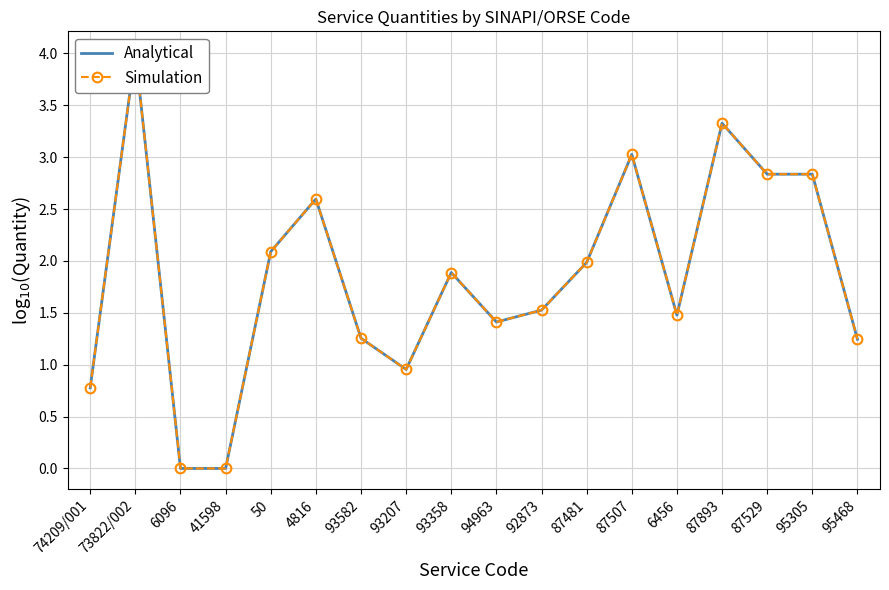

How many lines are shown in the chart?

2